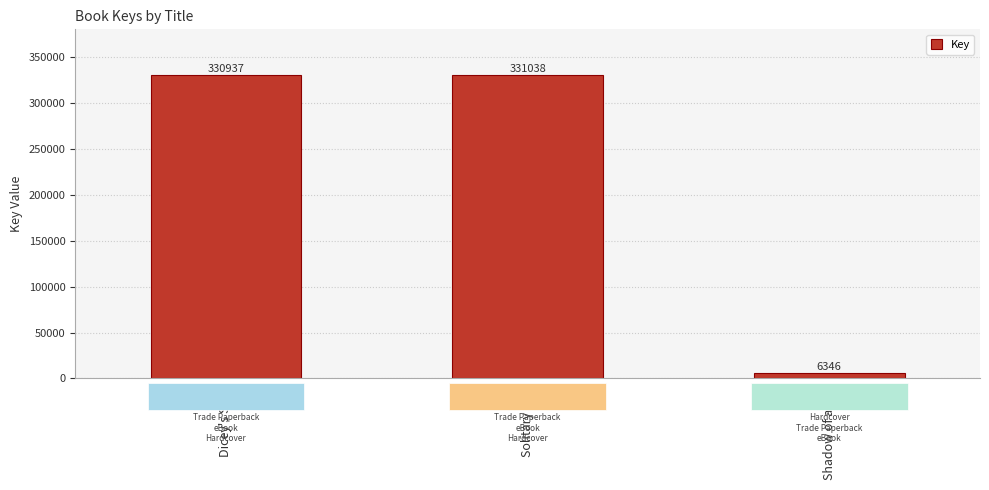

Is it true that the value at Solitary Blue is 331038?

True